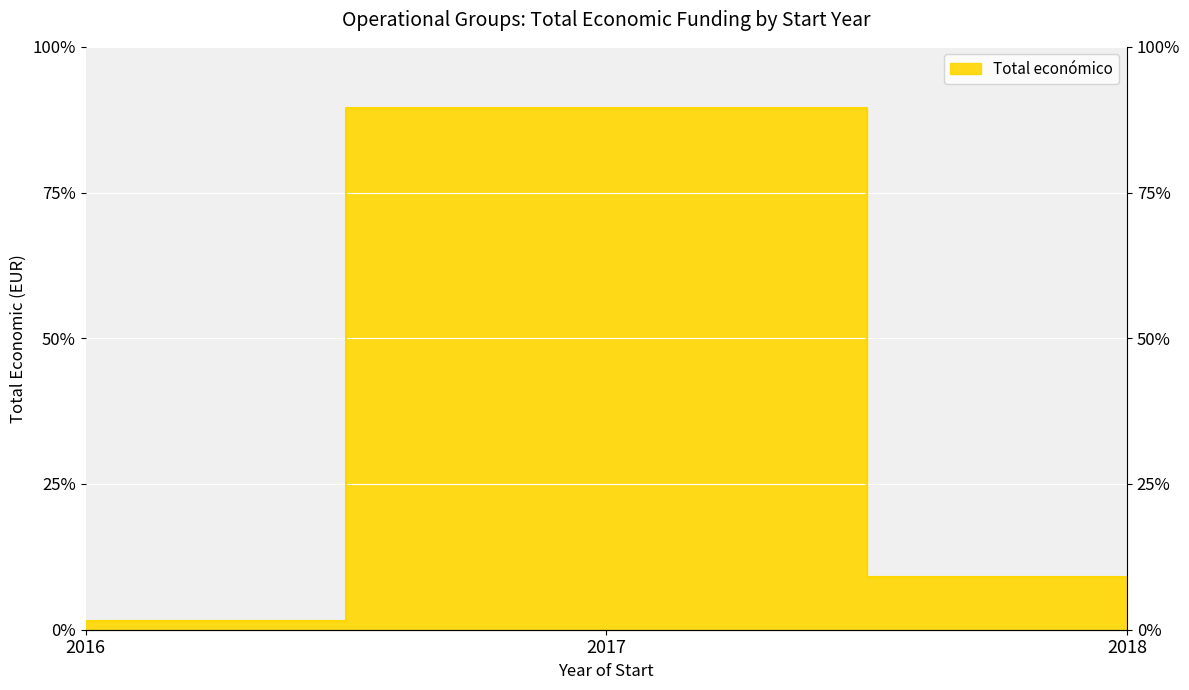

Rank the categories by value from highest to lowest.

2017, 2018, 2016